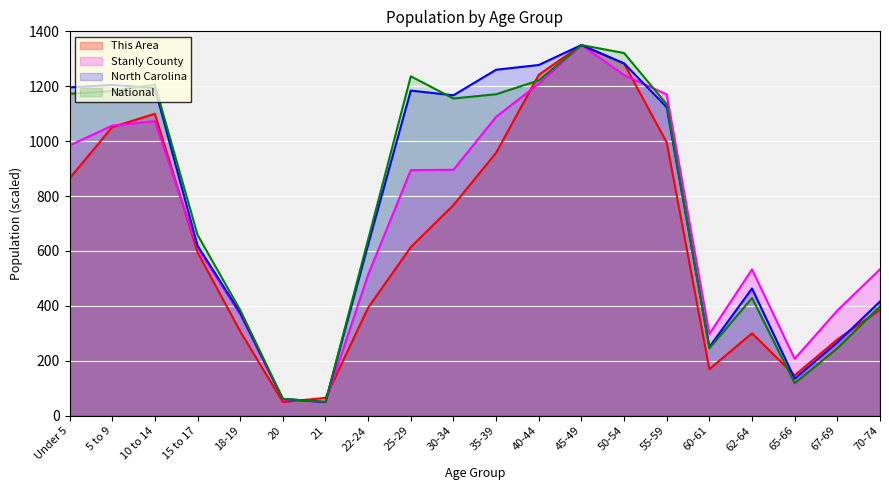

Reading left to right, extract all data points from this chart.

This Area: 864.4	1051.1	1099.7	595.4	307.8	50.0	64.9	393.7	614.1	767.2	957.8	1241.7	1350.0	1282.8	995.1	169.5	300.3	147.1	277.9	386.2
Stanly County: 984.2	1056.6	1073.0	613.1	368.6	59.4	50.0	513.6	894.4	895.8	1088.4	1209.0	1350.0	1240.8	1170.5	297.9	533.0	207.4	383.3	533.4
North Carolina: 1195.8	1204.9	1193.7	619.3	375.5	61.3	50.0	623.4	1184.3	1167.0	1260.1	1277.3	1350.0	1283.3	1123.5	250.5	463.5	134.9	267.1	416.0
National: 1172.4	1182.9	1206.1	659.1	385.1	61.7	50.0	642.0	1236.2	1155.5	1170.9	1221.3	1350.0	1320.9	1134.4	245.4	428.9	118.4	245.6	398.7